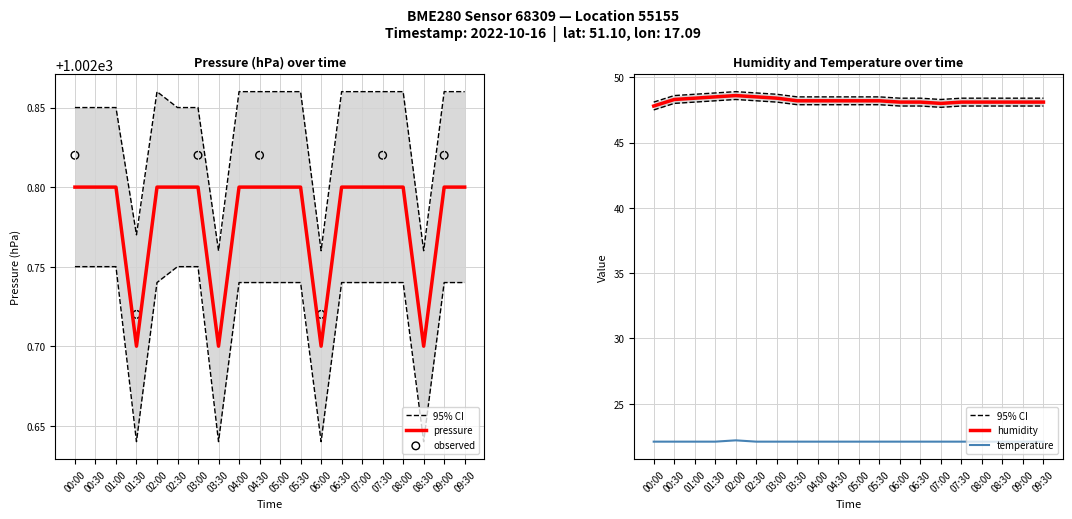

The value of pressure at 02:30 is 1002.8. True or false?

True